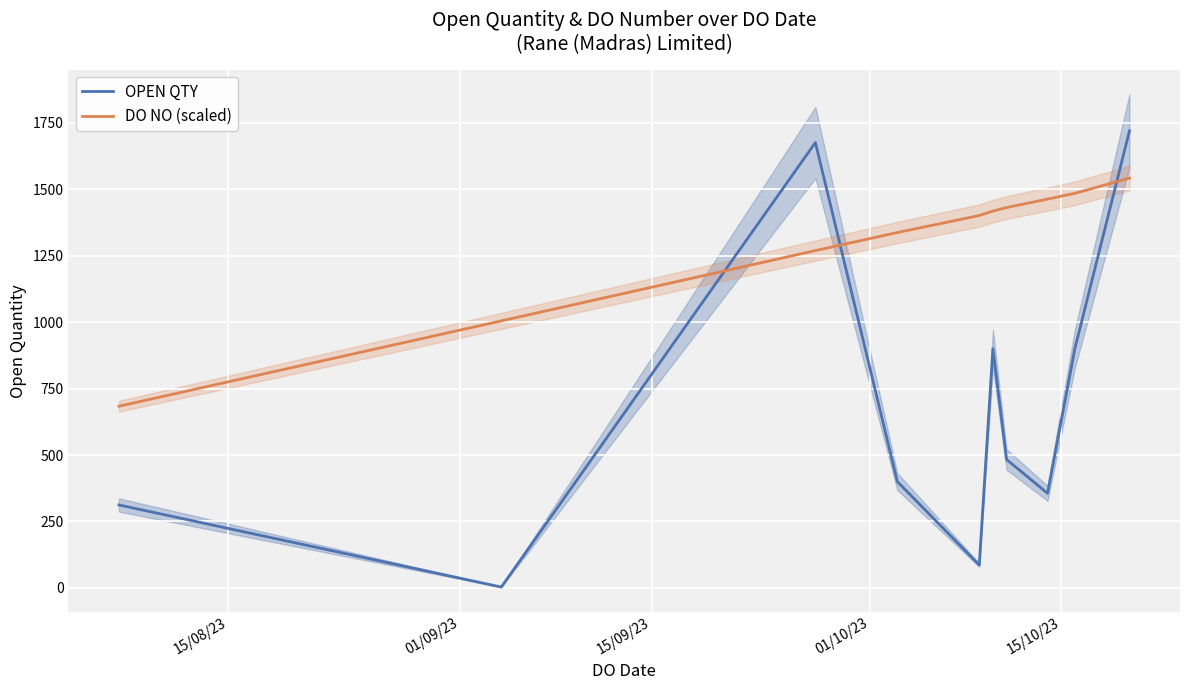

Is this an area chart (filled region under the line)?

No